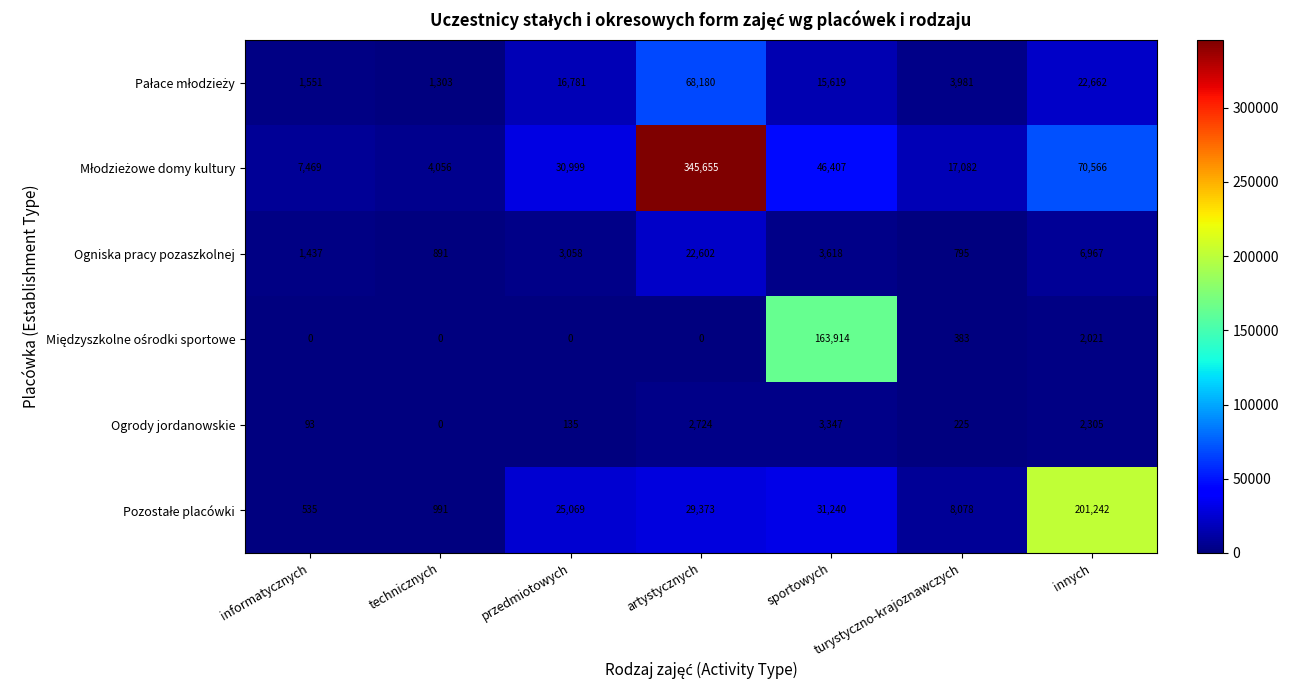

Is it true that Ogniska pracy pozaszkolnej equals 22602 at artystycznych?

True